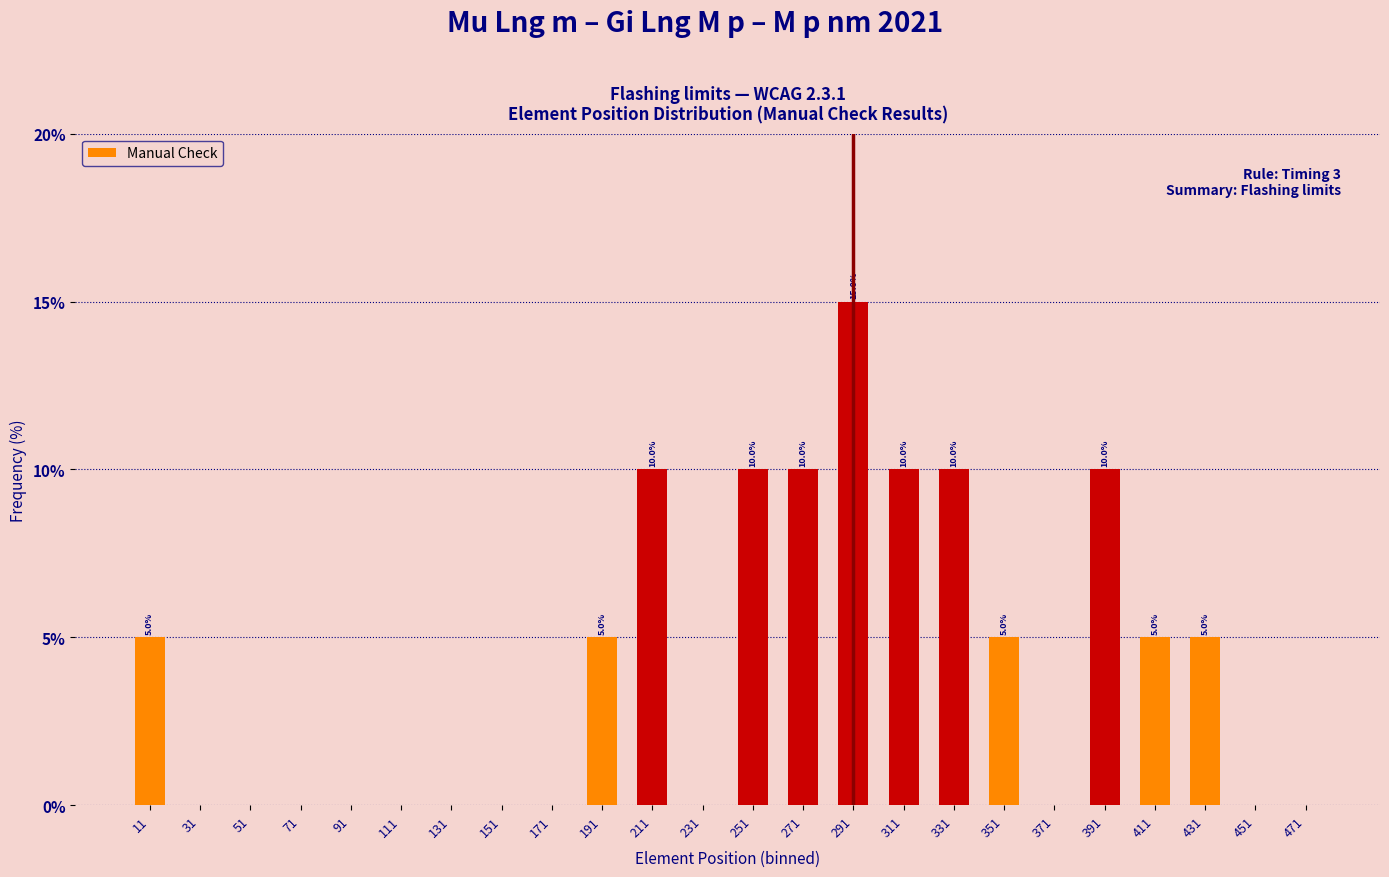

How many values are between 0 and 10?

23